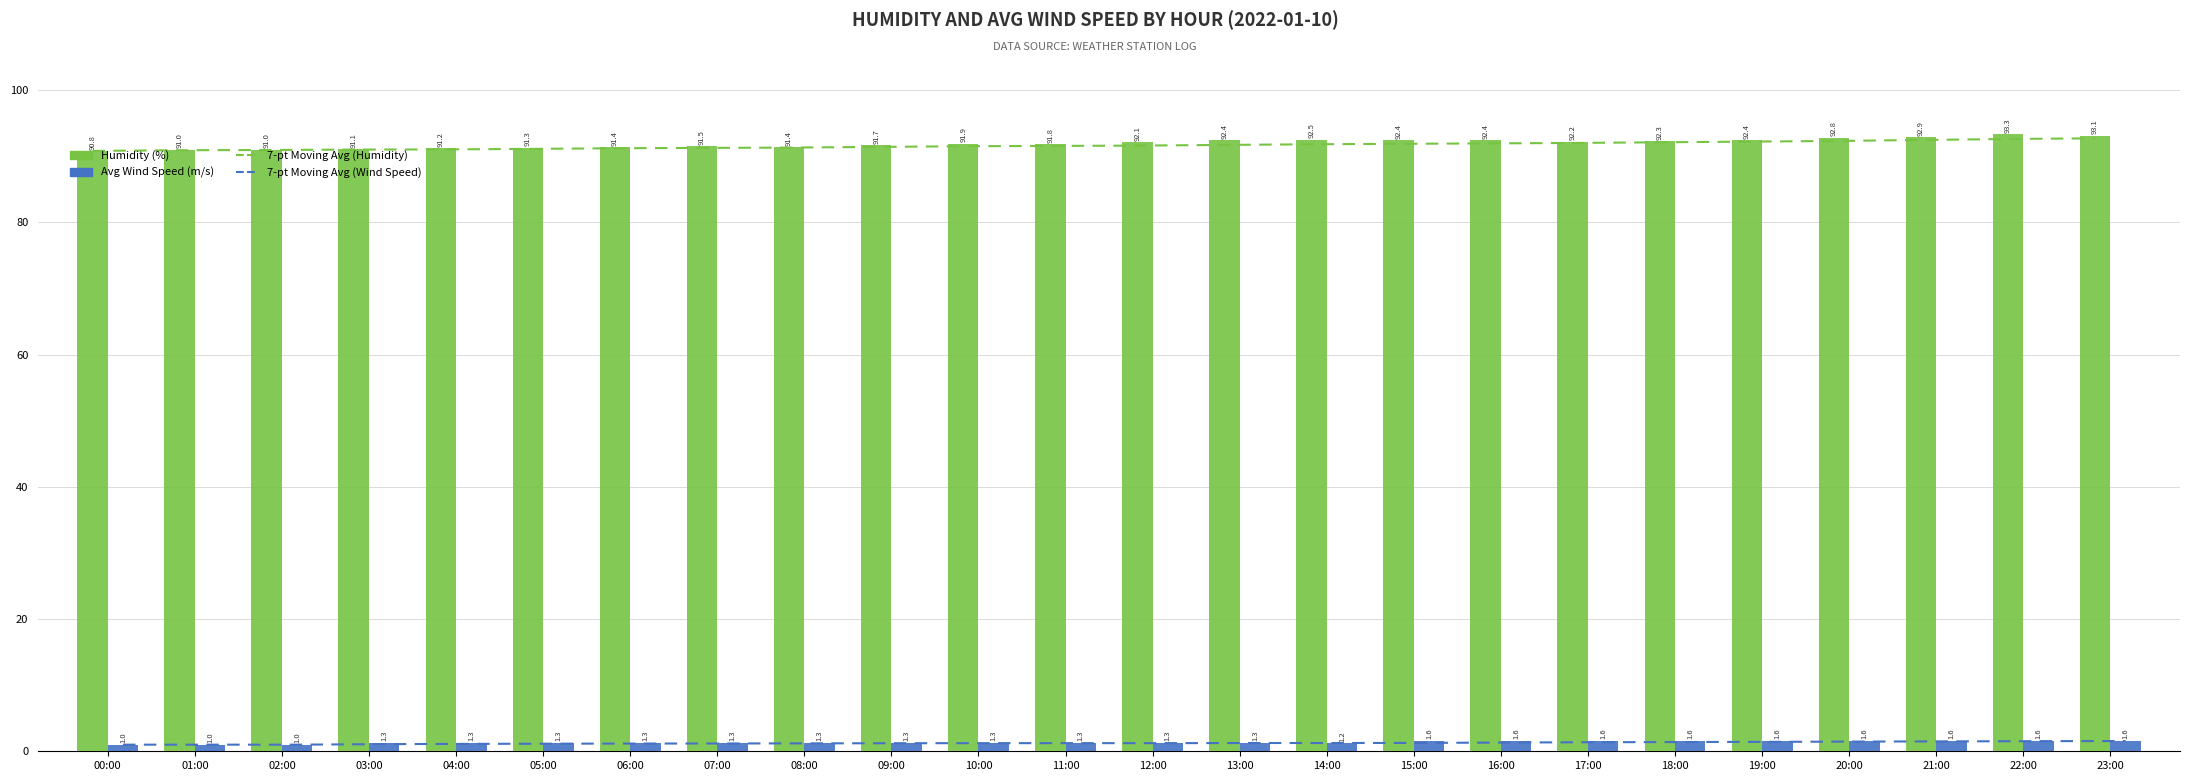

What is the greatest value displayed?

93.3